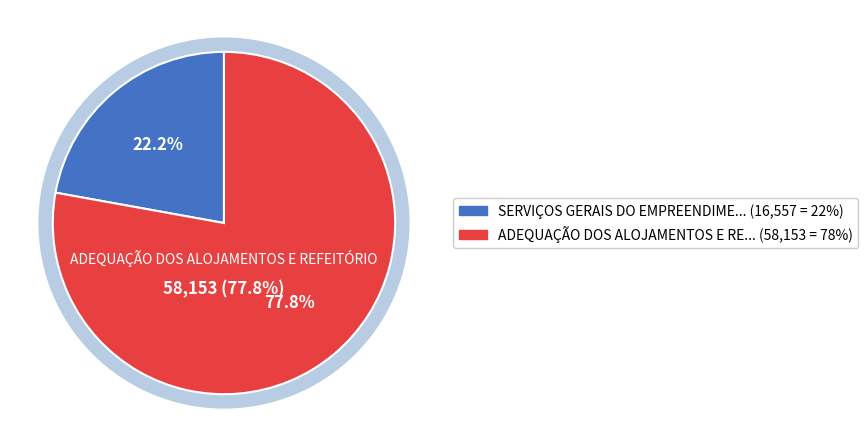

What percentage is the ADEQUAÇÃO DOS ALOJAMENTOS E REFEITÓRIO slice, to the nearest percent?

78%